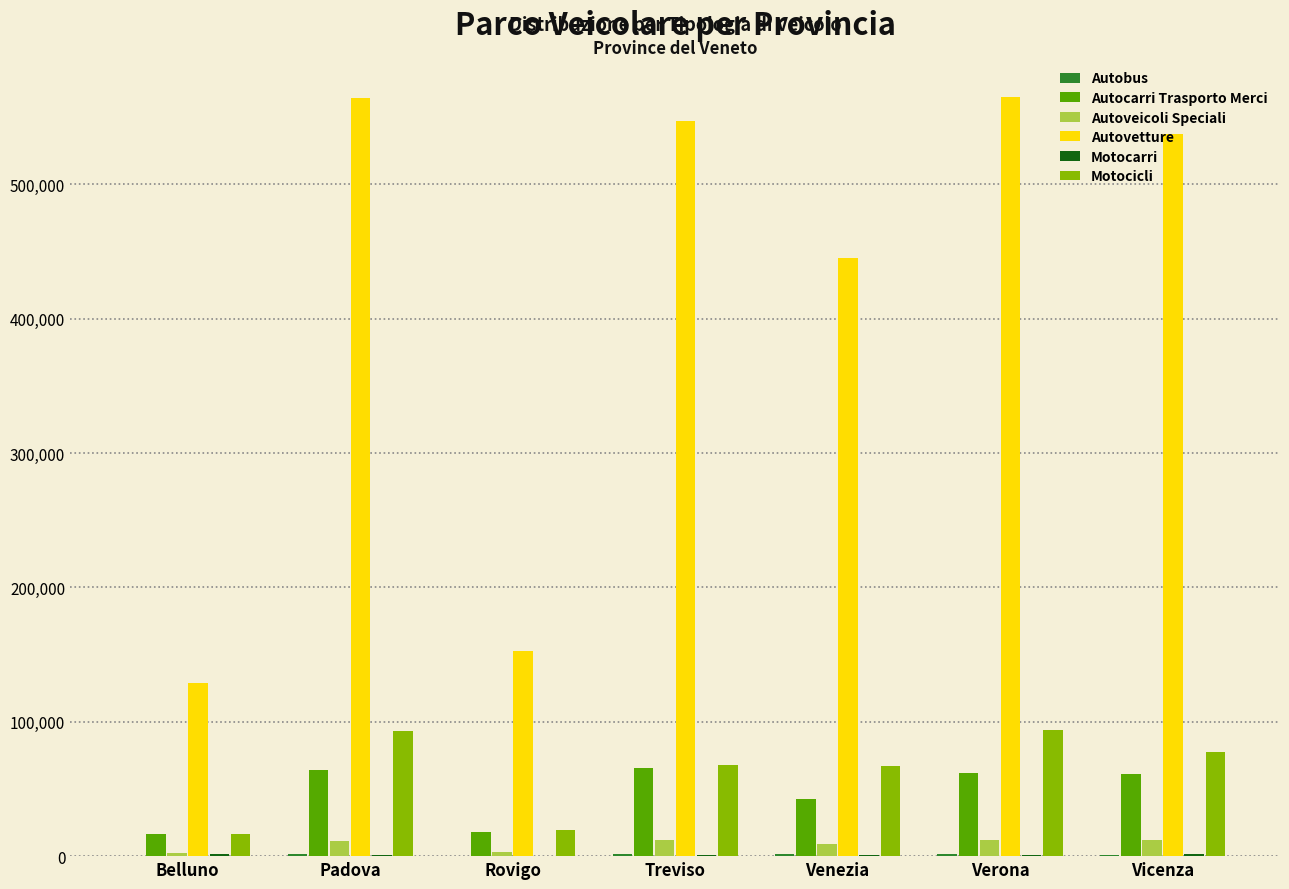

Is it true that Motocicli equals 134488 at Padova?

False